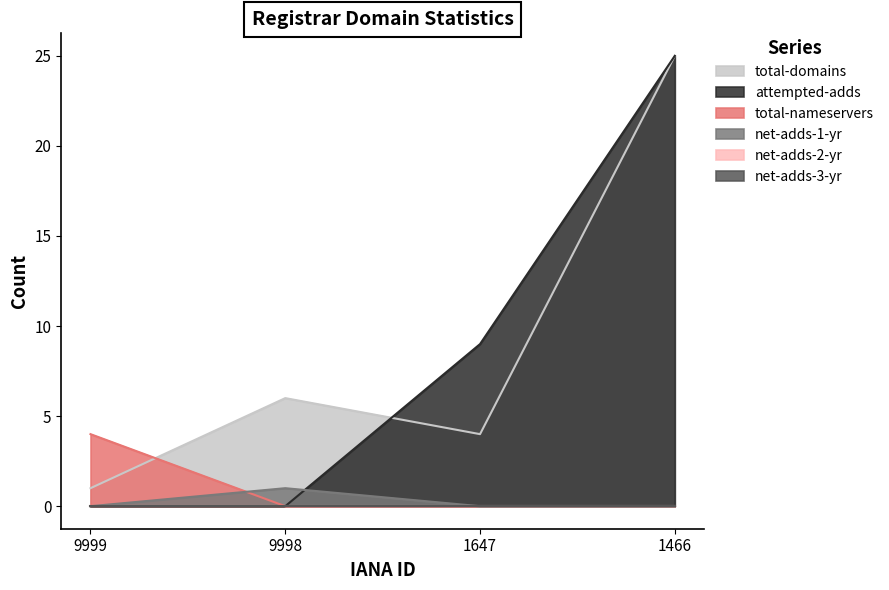

Between 9998 and 1466, which series saw the biggest shift?

attempted-adds